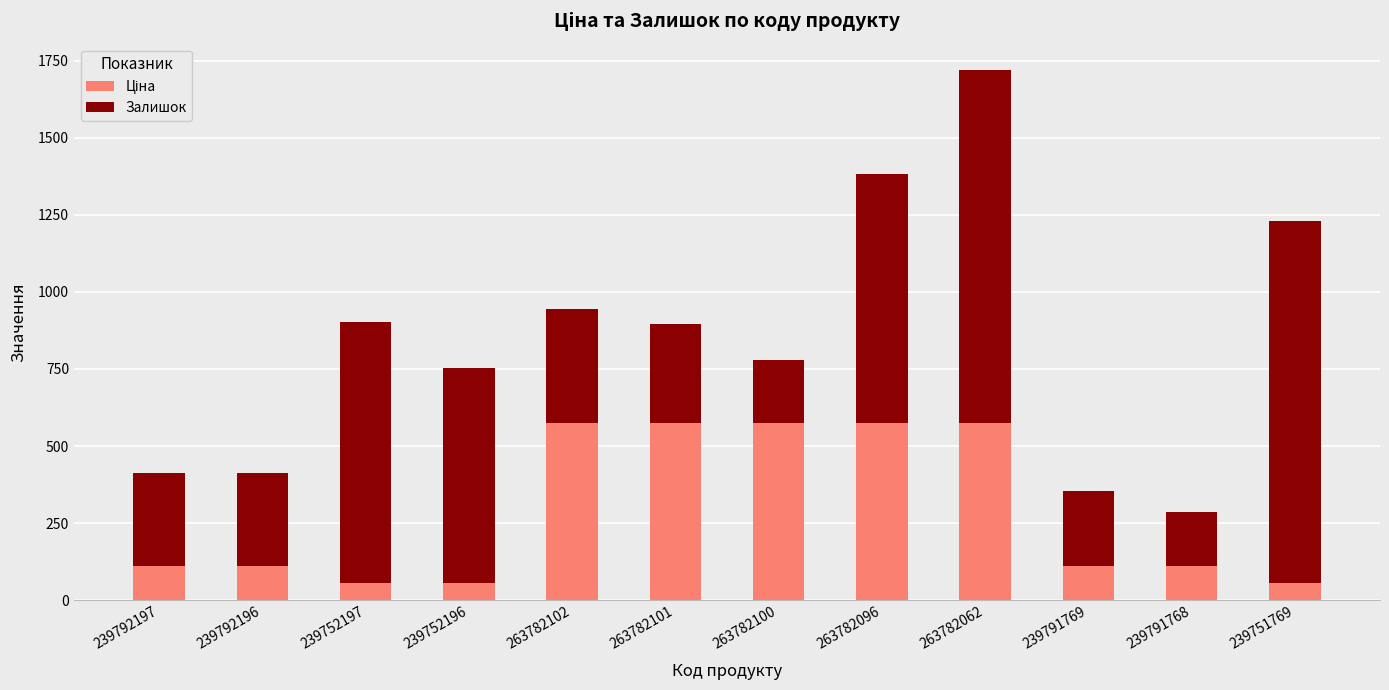

What is the total value across all series at 239791768?

284.7